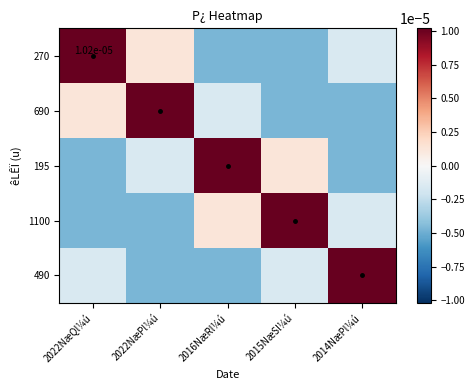

How many values in 195 are below zero?

3